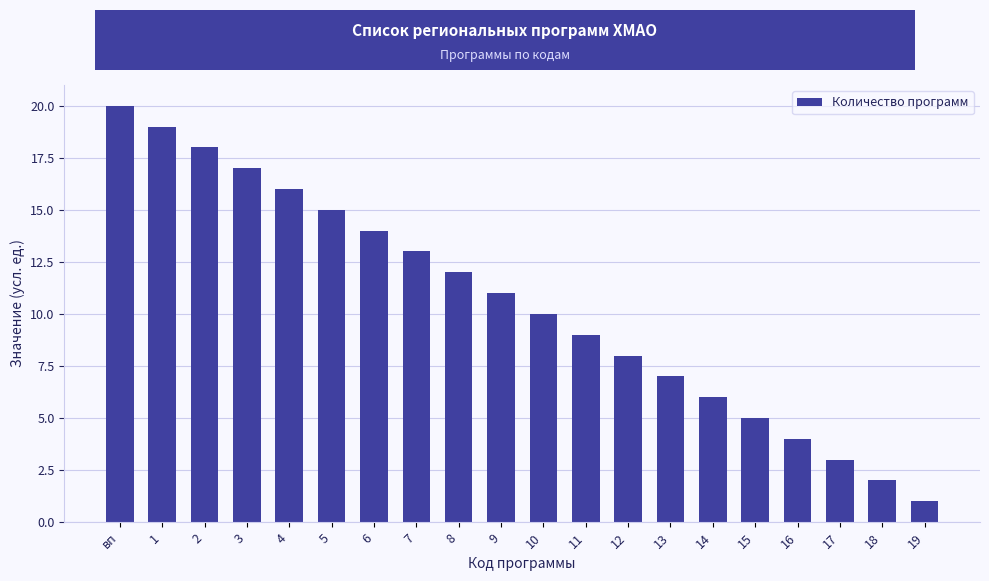

Approximately how many times larger is the value at 6 compared to 17?

4.7